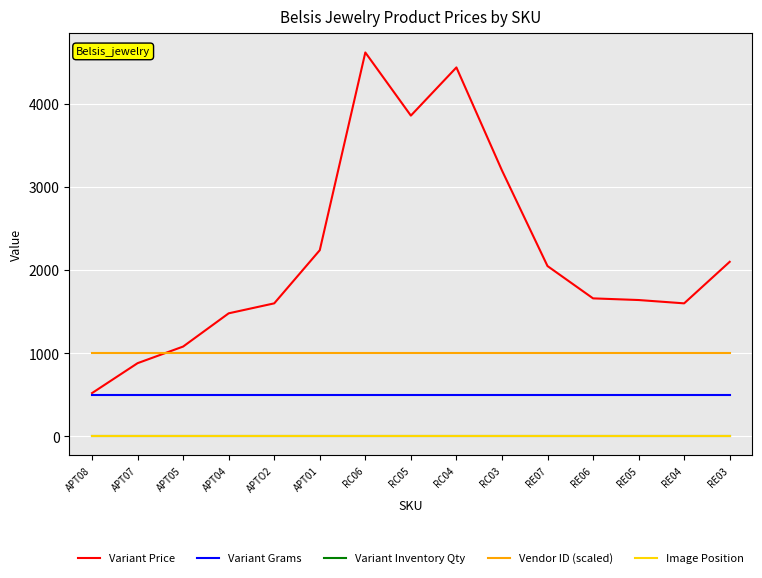

Which series changed the most between APT04 and RC04?

Variant Price